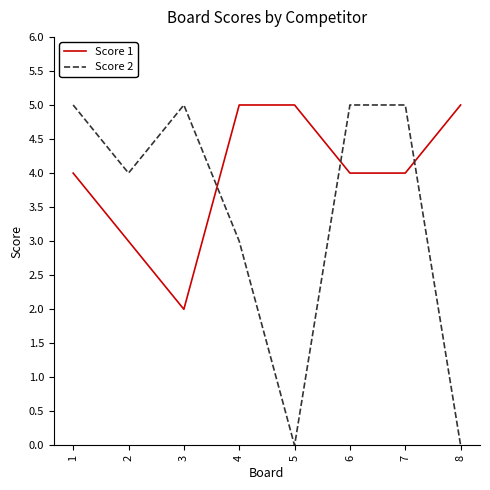

Reading left to right, what are all the values shown in this chart?

Score 1: 4	3	2	5	5	4	4	5
Score 2: 5	4	5	3	0	5	5	0